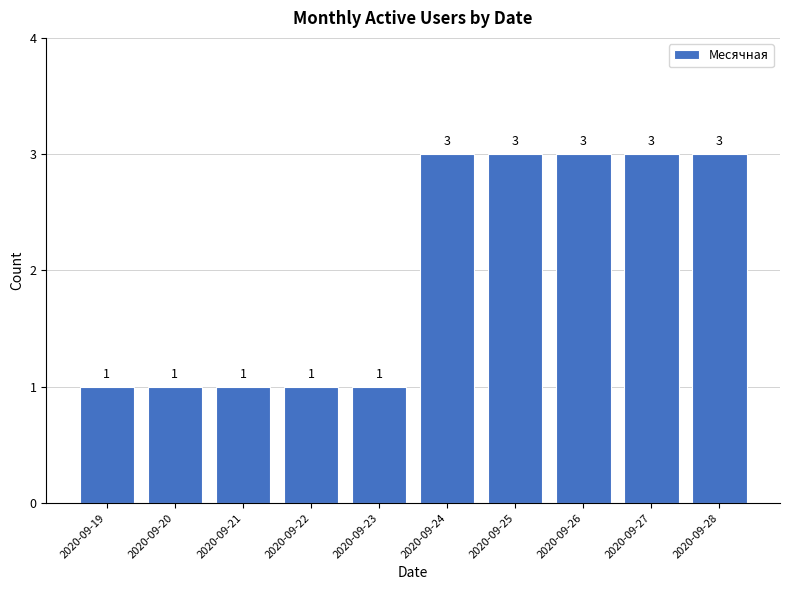

What is the average value?

2